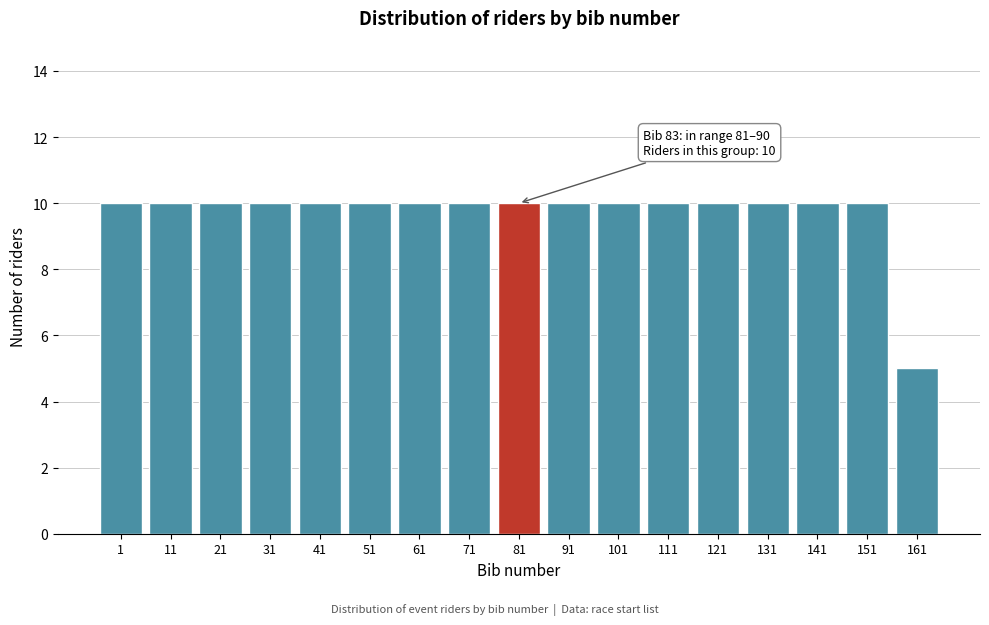

Reading left to right, transcribe all the data shown in this chart.

10	10	10	10	10	10	10	10	10	10	10	10	10	10	10	10	5